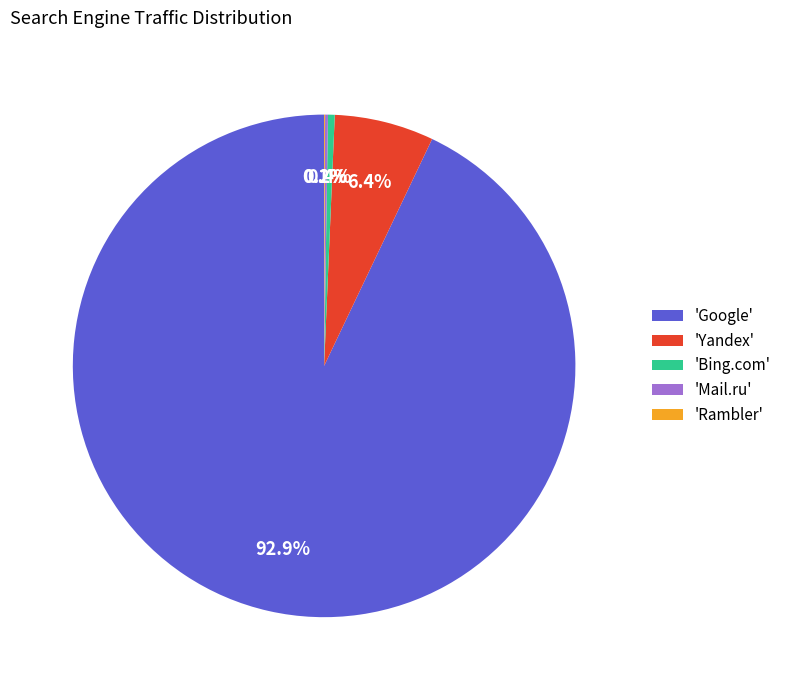

What is the largest slice in the pie chart?

'Google'